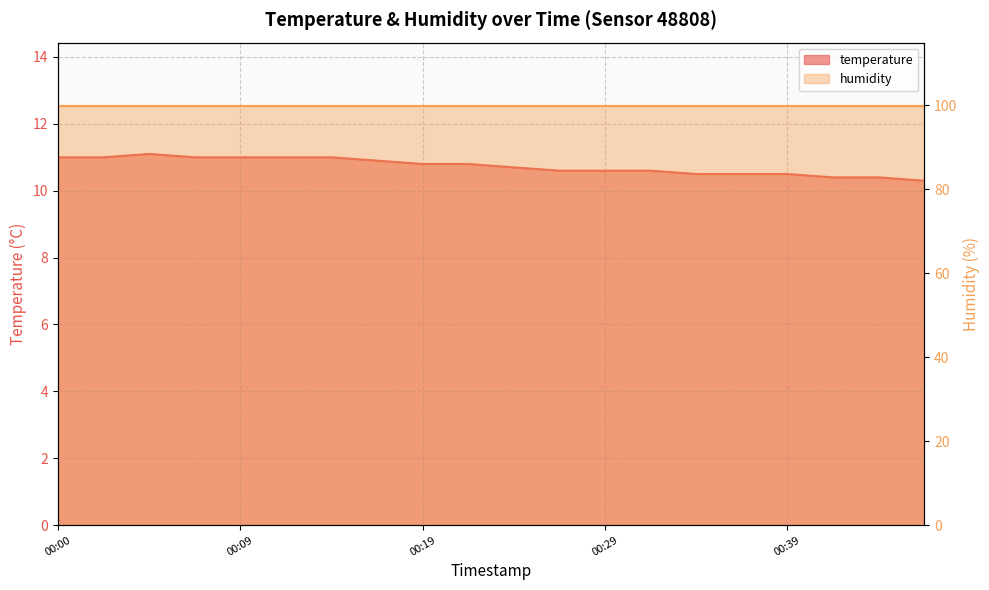

True or false: the data has more than 1 interior local peaks.

False